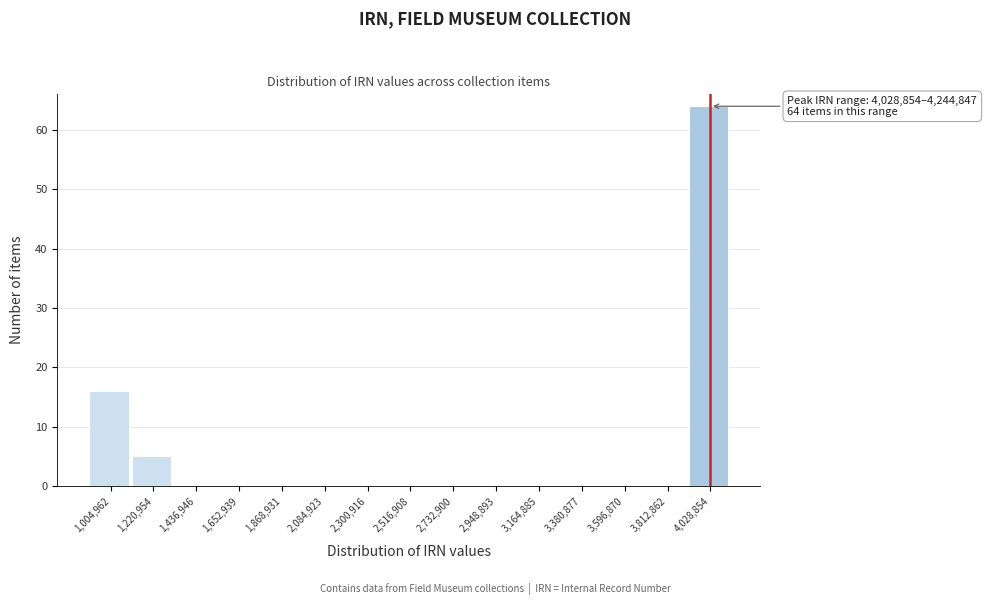

Reading right to left, extract all data points from this chart.

4,028,854=64	3,812,862=0	3,596,870=0	3,380,877=0	3,164,885=0	2,948,893=0	2,732,900=0	2,516,908=0	2,300,916=0	2,084,923=0	1,868,931=0	1,652,939=0	1,436,946=0	1,220,954=5	1,004,962=16